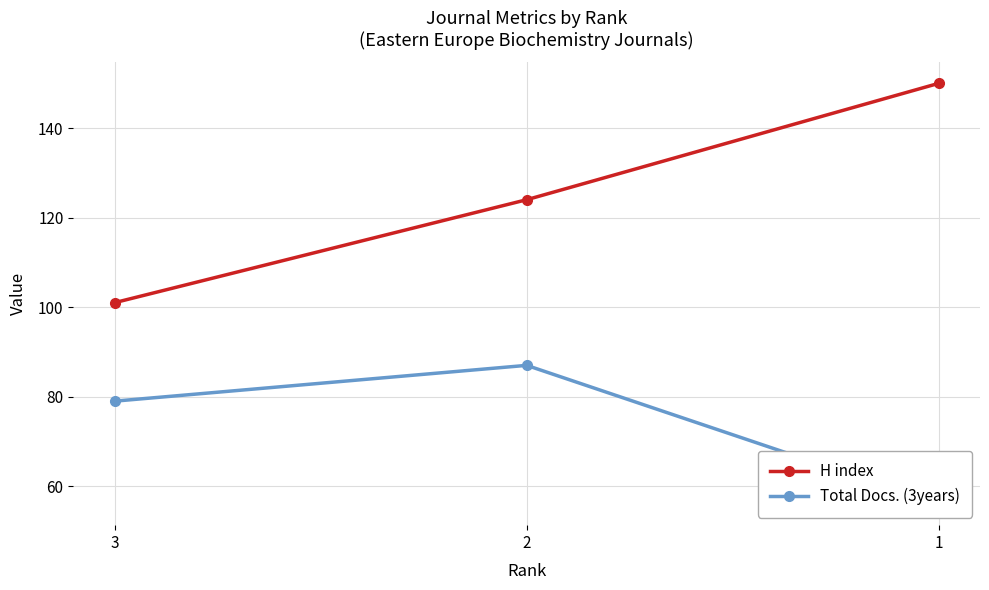

Reading left to right, transcribe all the data shown in this chart.

H index: 101	124	150
Total Docs. (3years): 79	87	56